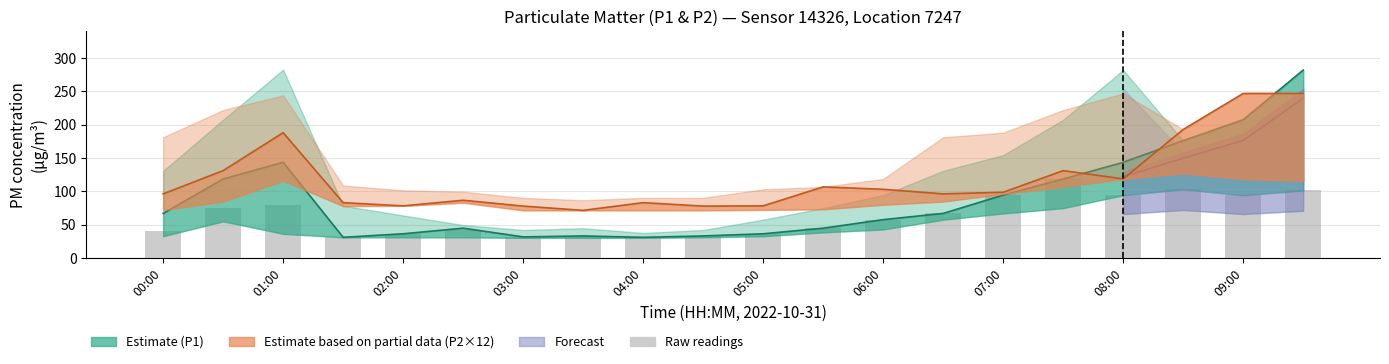

Rank the categories by P2 value from highest to lowest.

09:00, 09:30, 08:30, 01:00, 00:30, 07:30, 08:00, 05:30, 06:00, 07:00, 00:00, 06:30, 02:30, 01:30, 04:00, 02:00, 05:00, 03:00, 04:30, 03:30